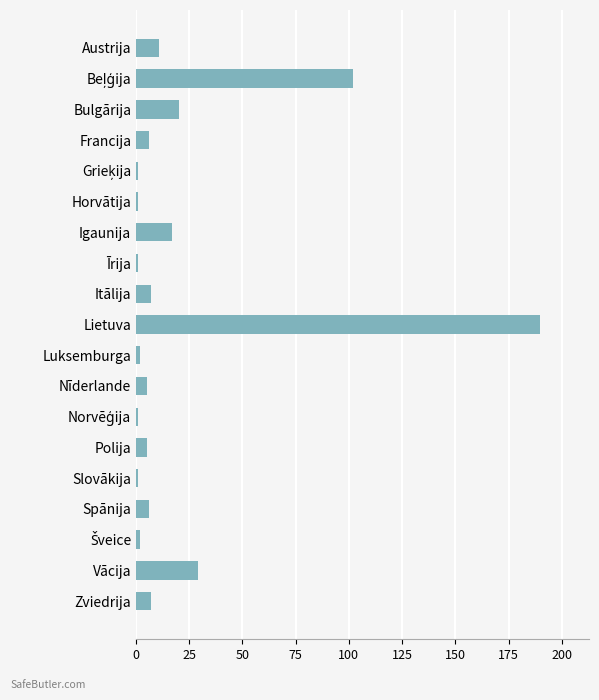

How many data points does each series have?

19